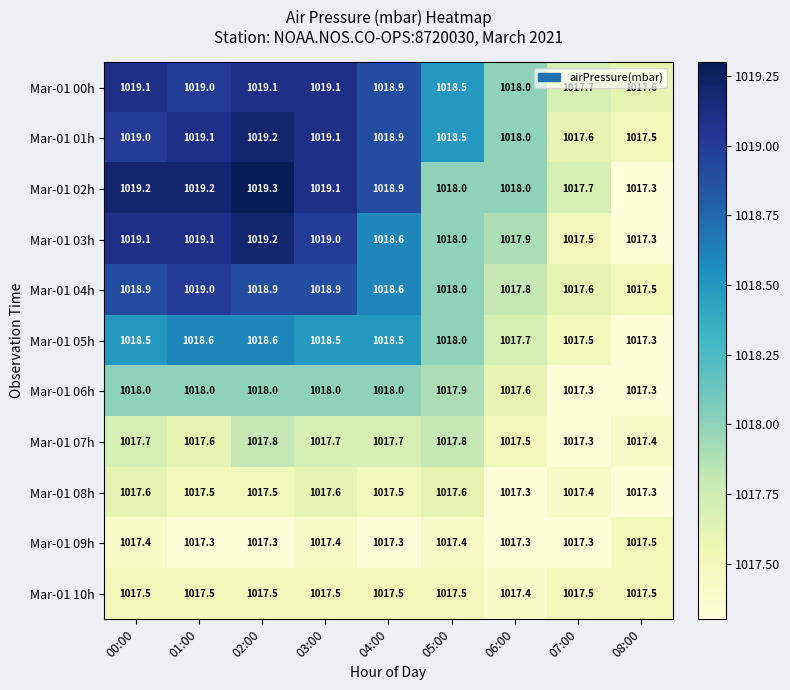

What is the difference between the maximum and second lowest values in the Mar-01 05h series?

1.1